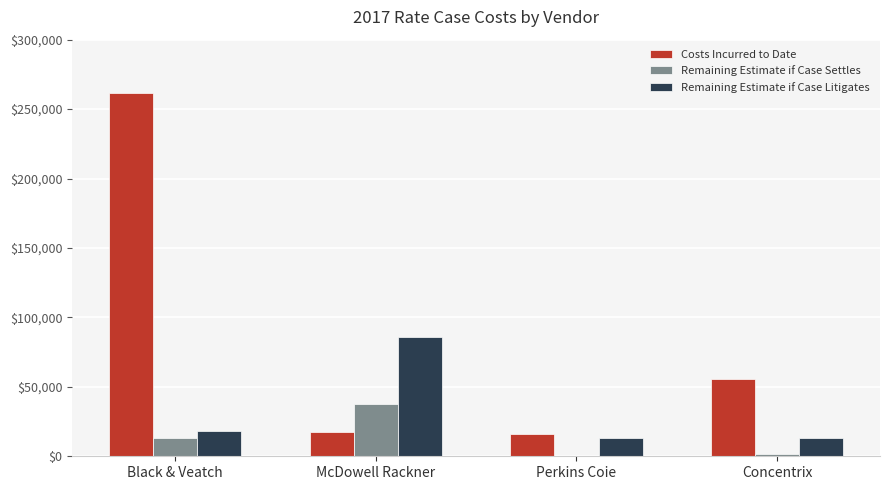

How many series are shown in this chart?

3